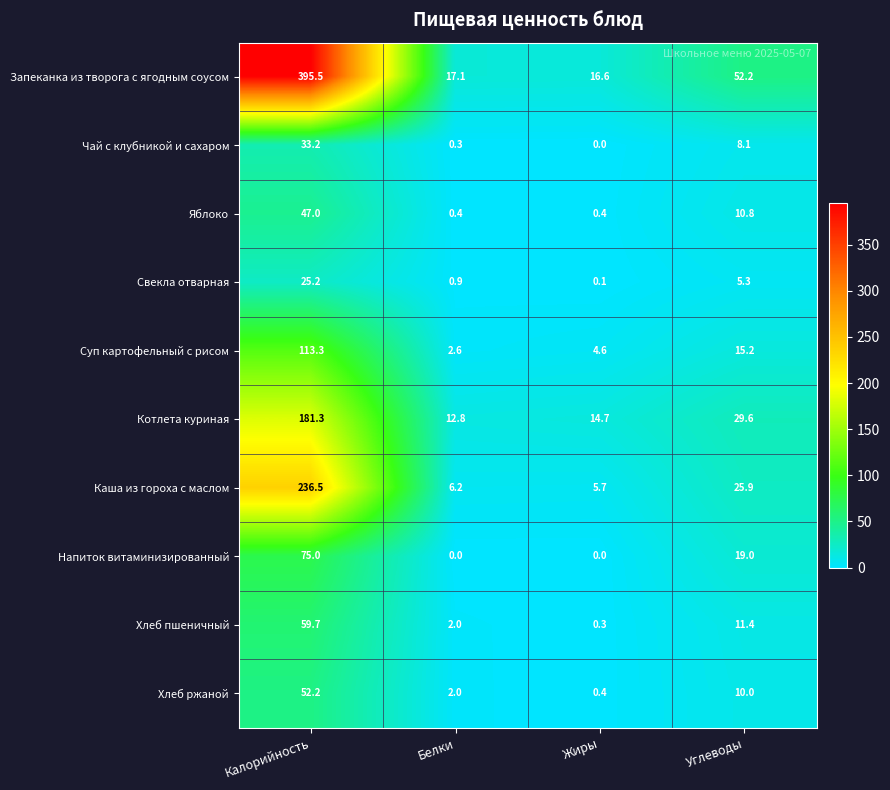

At how many categories does at least one series exceed 255?

1